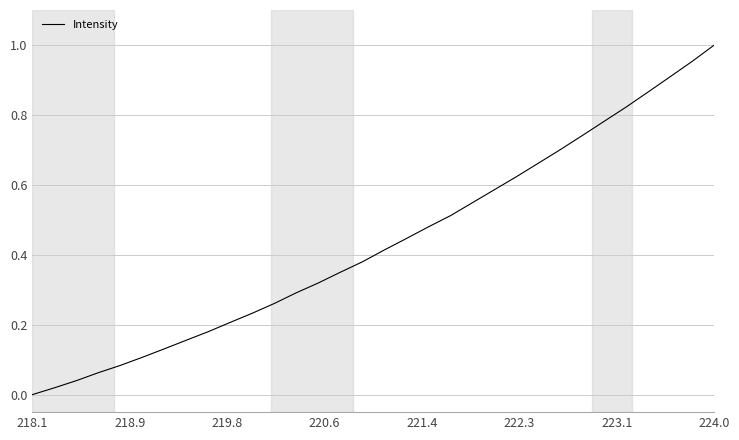

True or false: the data shows 0.5 at 224.0.

False